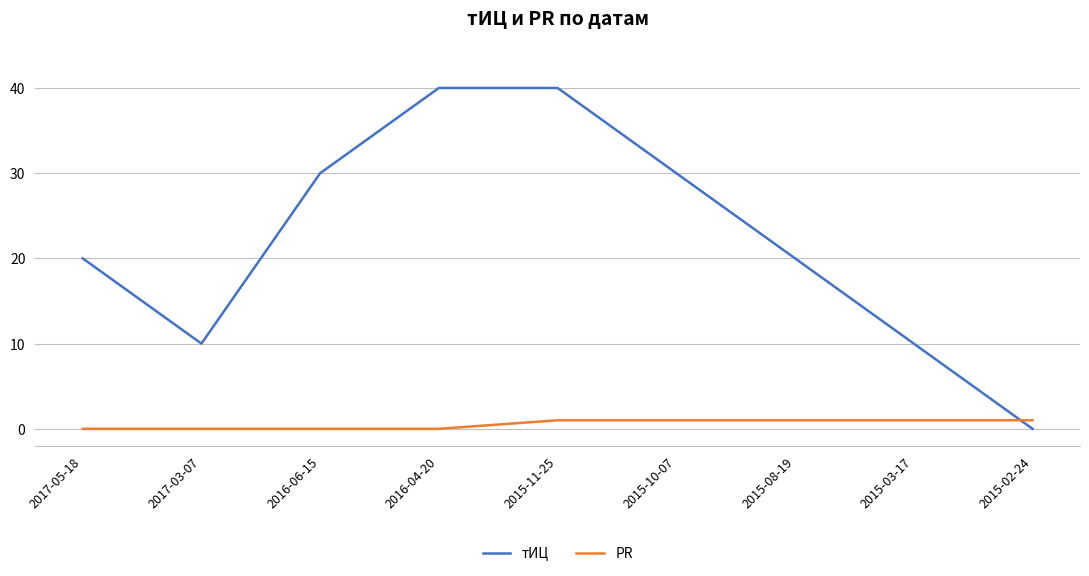

Is the value of PR at 2017-05-18 greater than the value of тИЦ at 2016-06-15?

No